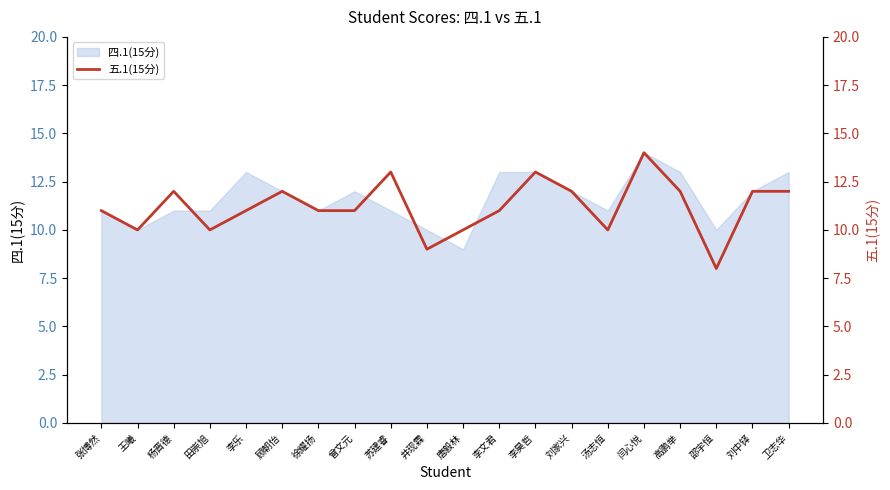

Reading right to left, extract all data points from this chart.

12	12	8	12	14	10	12	13	11	10	9	13	11	11	12	11	10	12	10	11